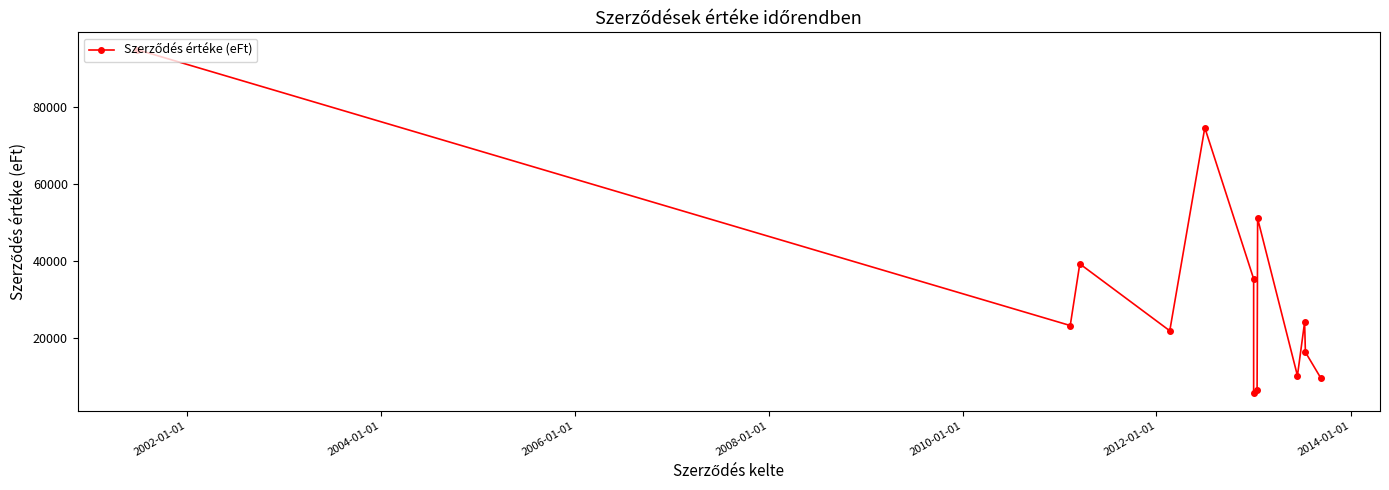

How many lines are shown in the chart?

1